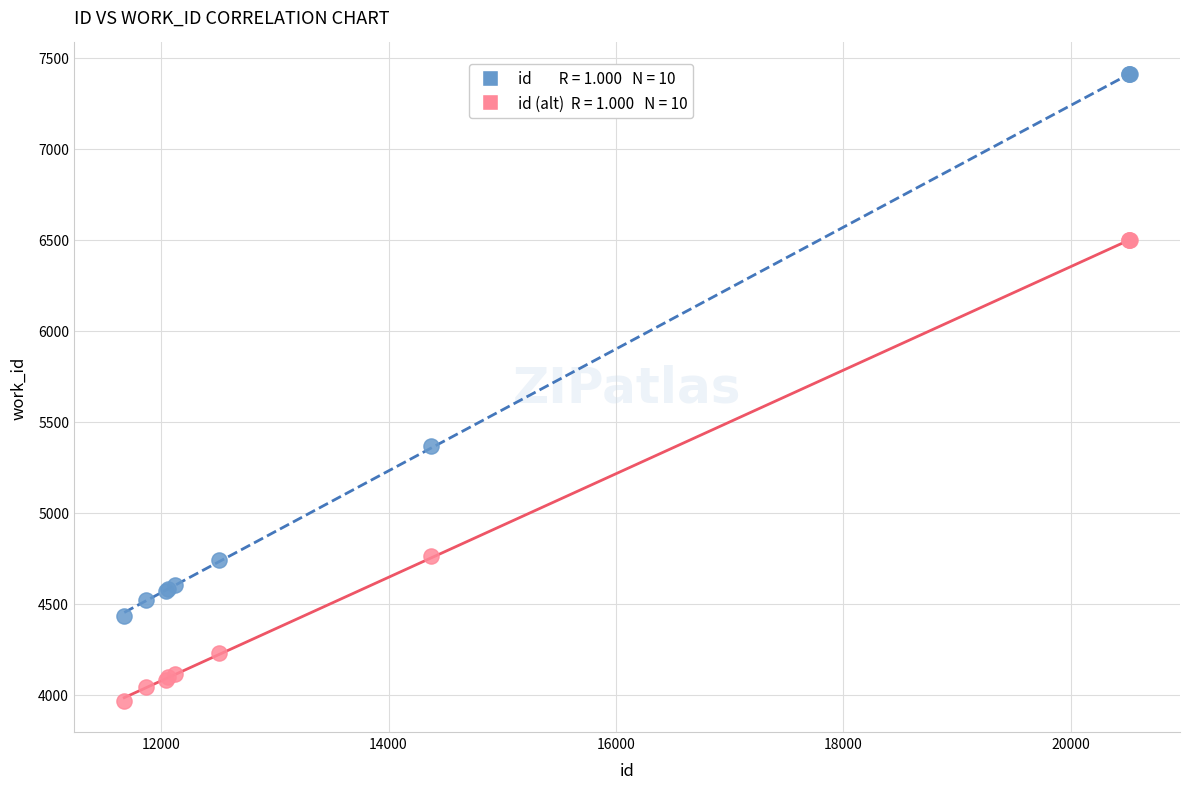

Across all series, what Y value is closest to 5688?

5366.0